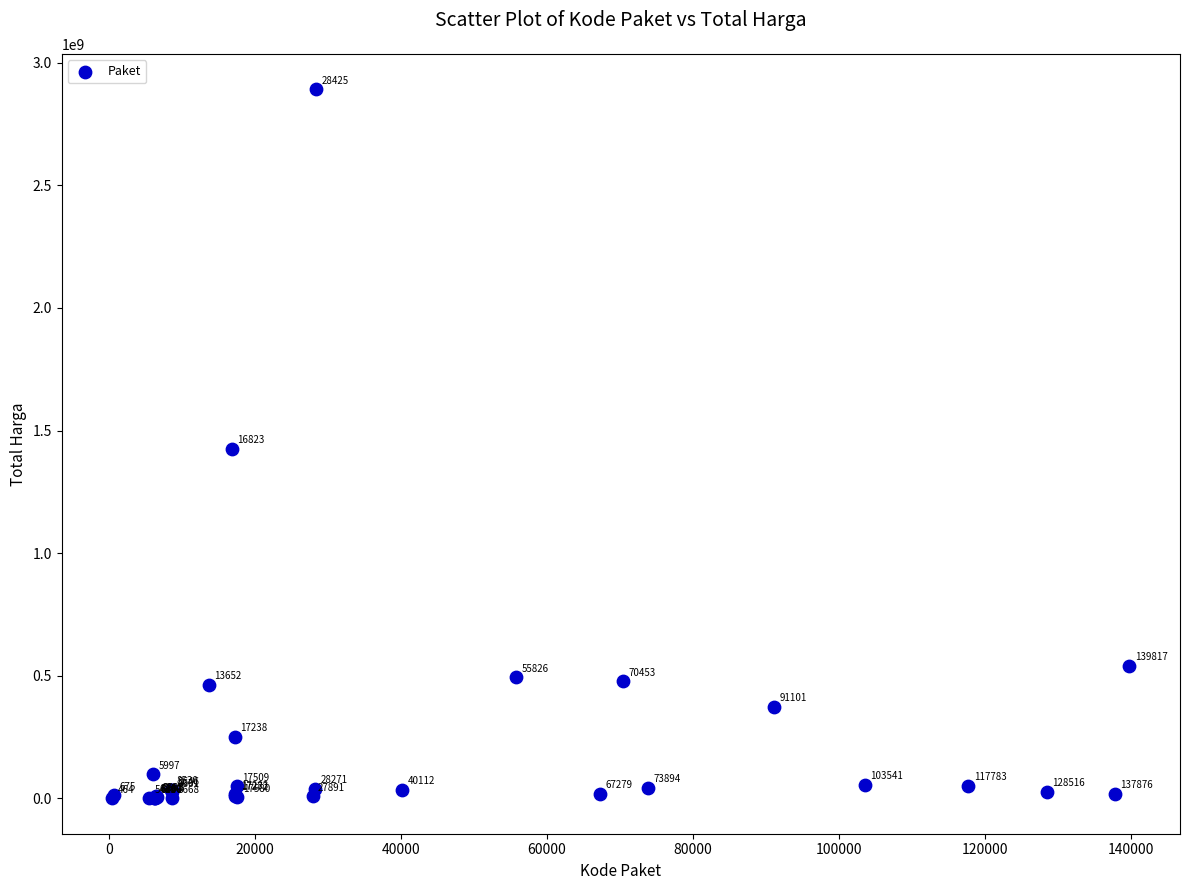

What Y value in the scatter plot is closest to 1446100000?

1425867900